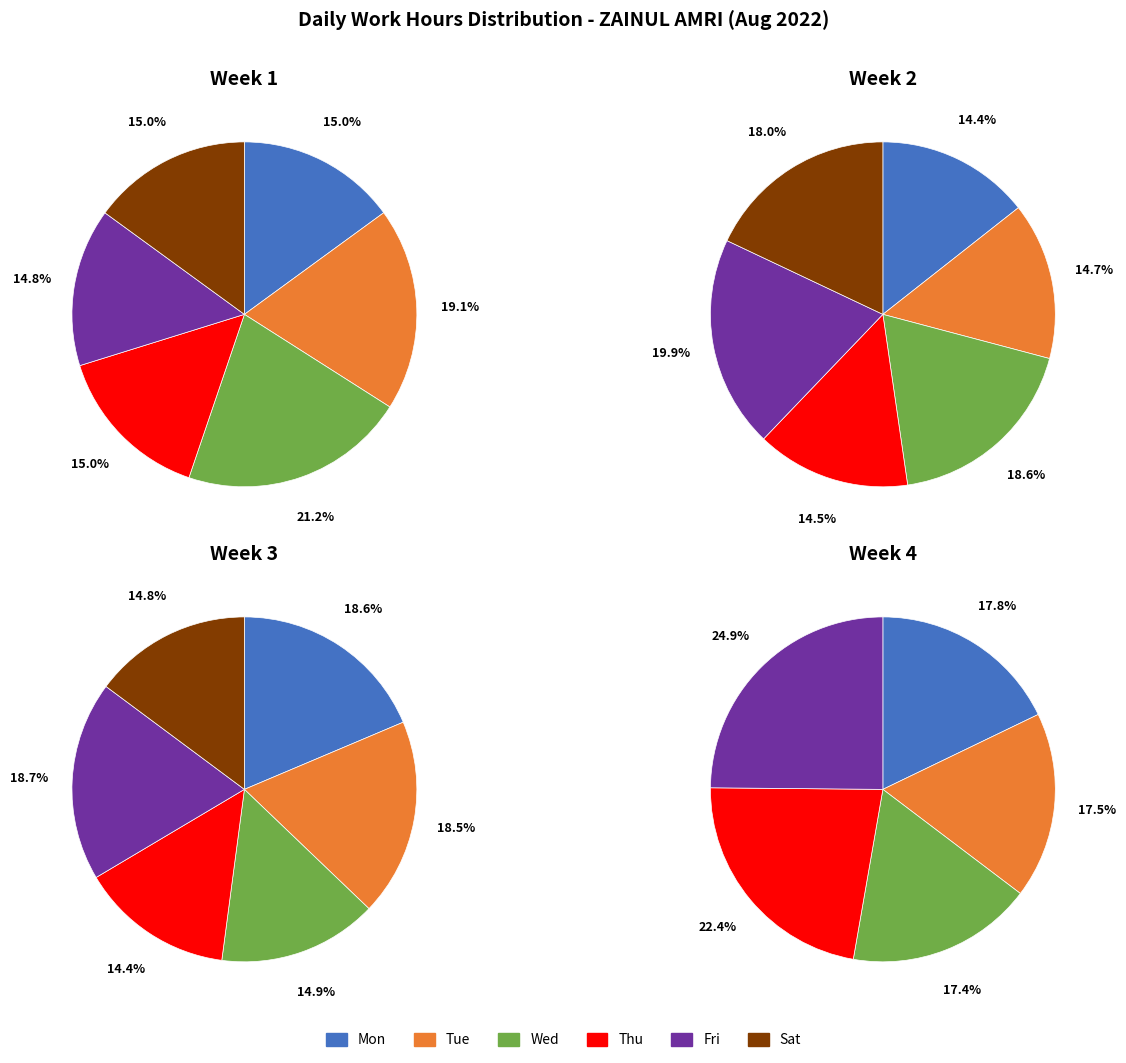

Is it true that 7 is 1% of the pie?

False